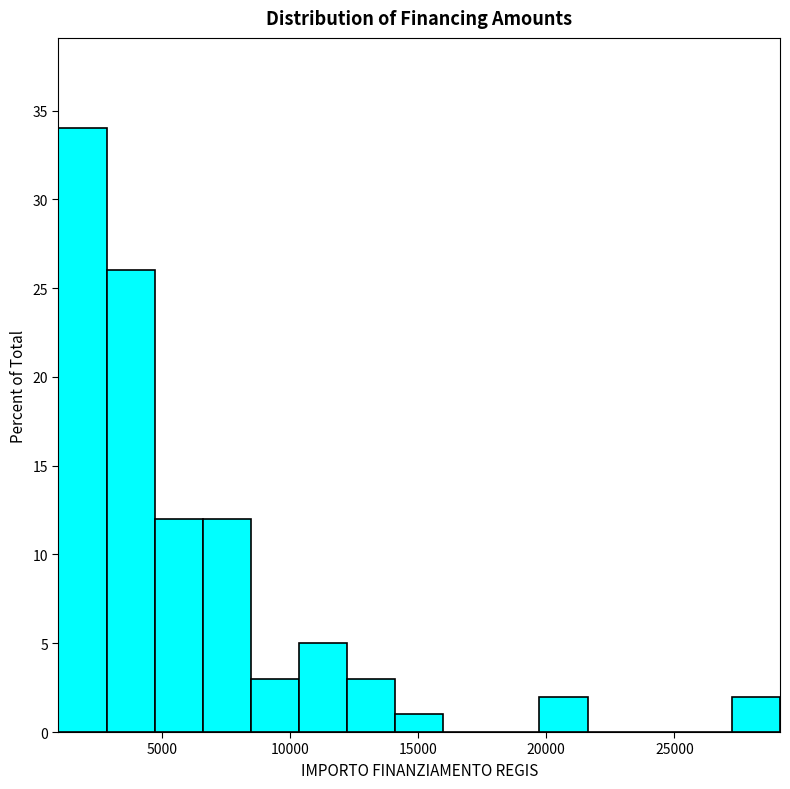

Around what value on the x-axis is the tallest bar? Give the approximate position of its centre, as read against the axis.

2000